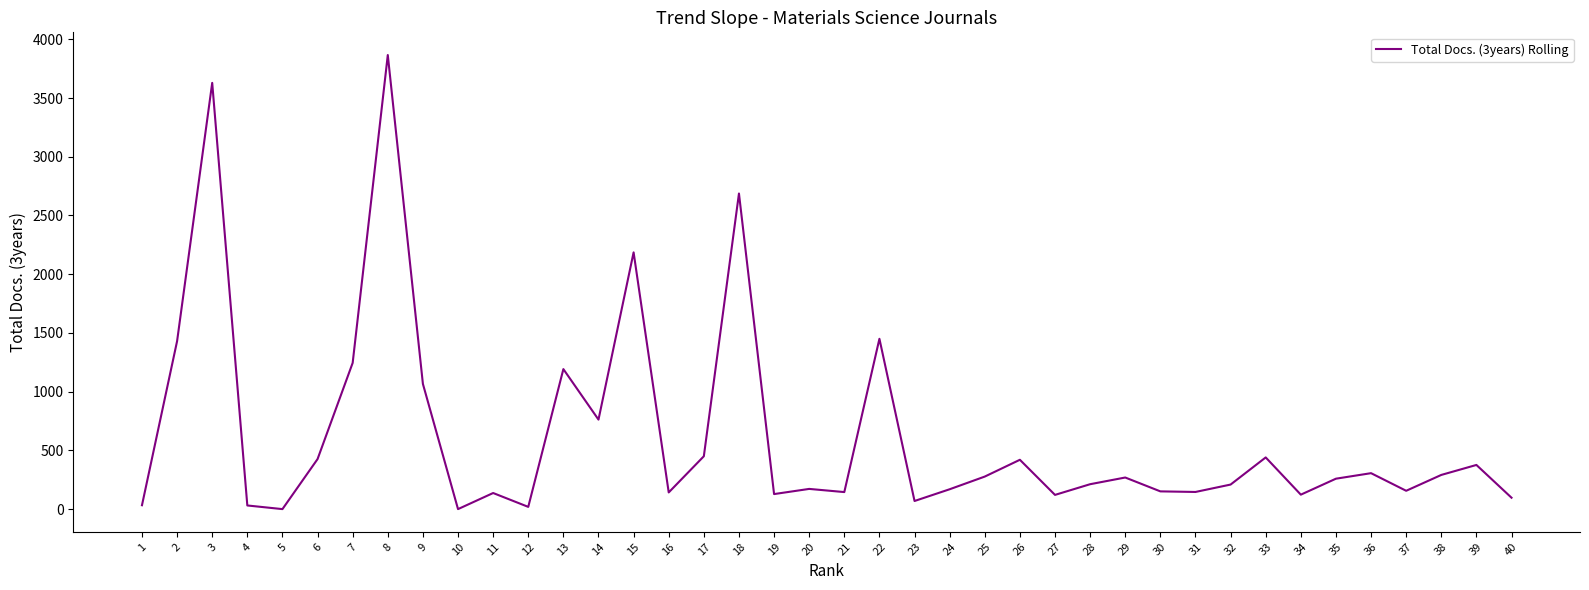

Approximately how many times larger is the value at 33 compared to 18?

0.2